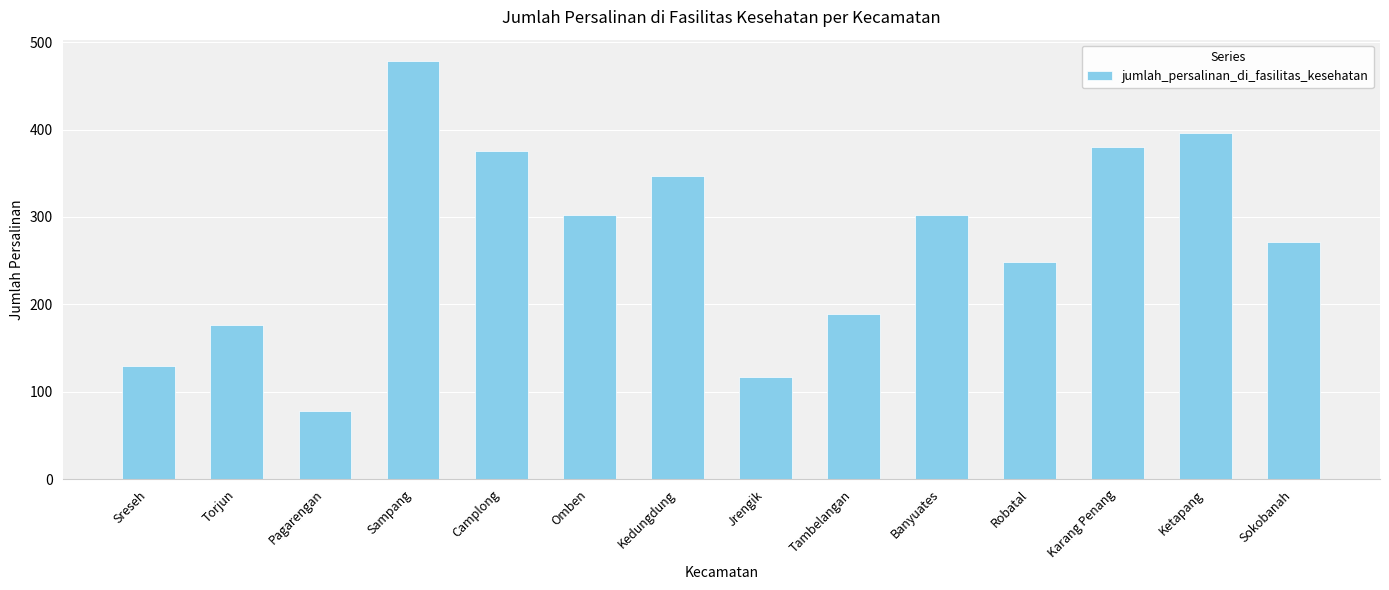

Reading left to right, list all the values displayed in this chart.

Sreseh=129	Torjun=176	Pagarengan=78	Sampang=479	Camplong=375	Omben=302	Kedungdung=347	Jrengik=117	Tambelangan=189	Banyuates=302	Robatal=248	Karang Penang=380	Ketapang=396	Sokobanah=271